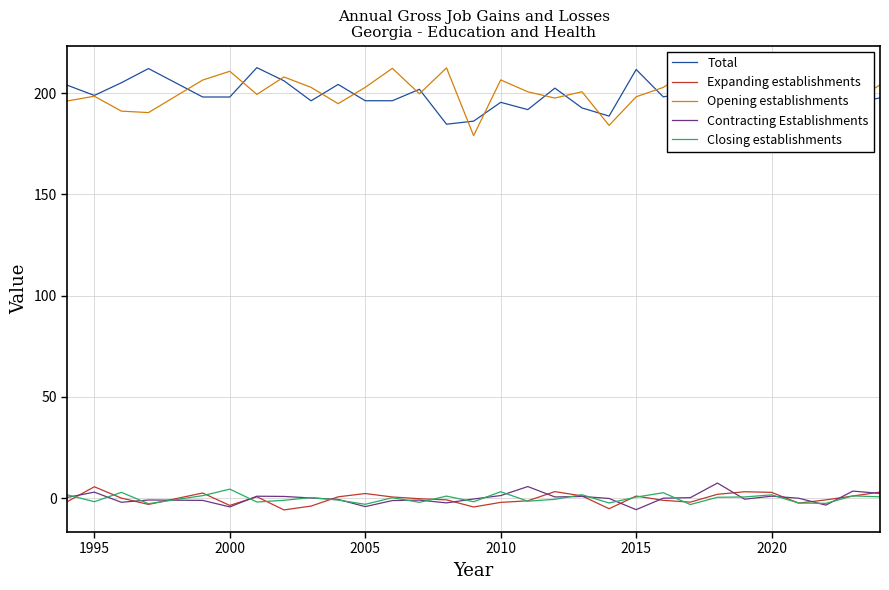

Which series has the largest range (max minus min)?

Opening establishments